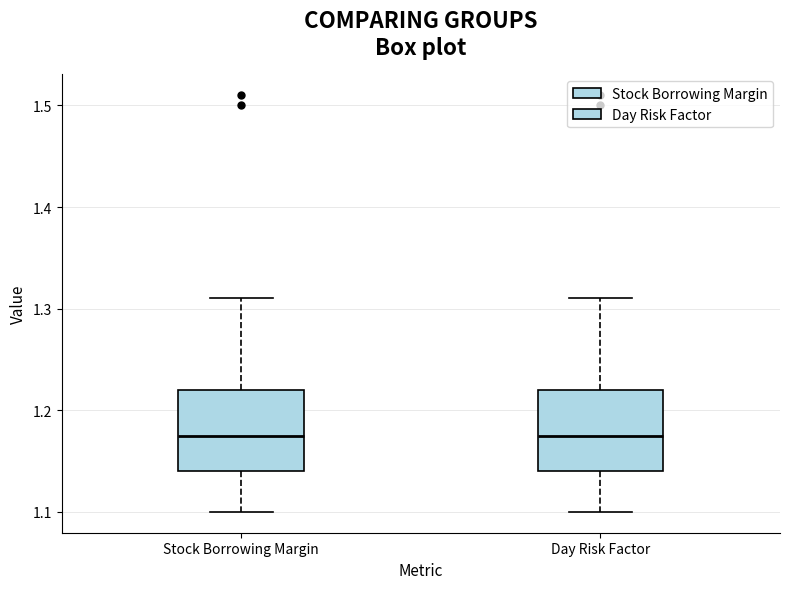

Reading left to right, transcribe this box plot: for each box, give where its median line is, the range the box spans, and where its two whiskers end, as read against the y-axis. The values are not printed on the chart, so give them approximately, as read against the axis.

Stock Borrowing Margin: median 1.18, box 1.14 to 1.22, whiskers 1.10 to 1.31
Day Risk Factor: median 1.18, box 1.14 to 1.22, whiskers 1.10 to 1.31